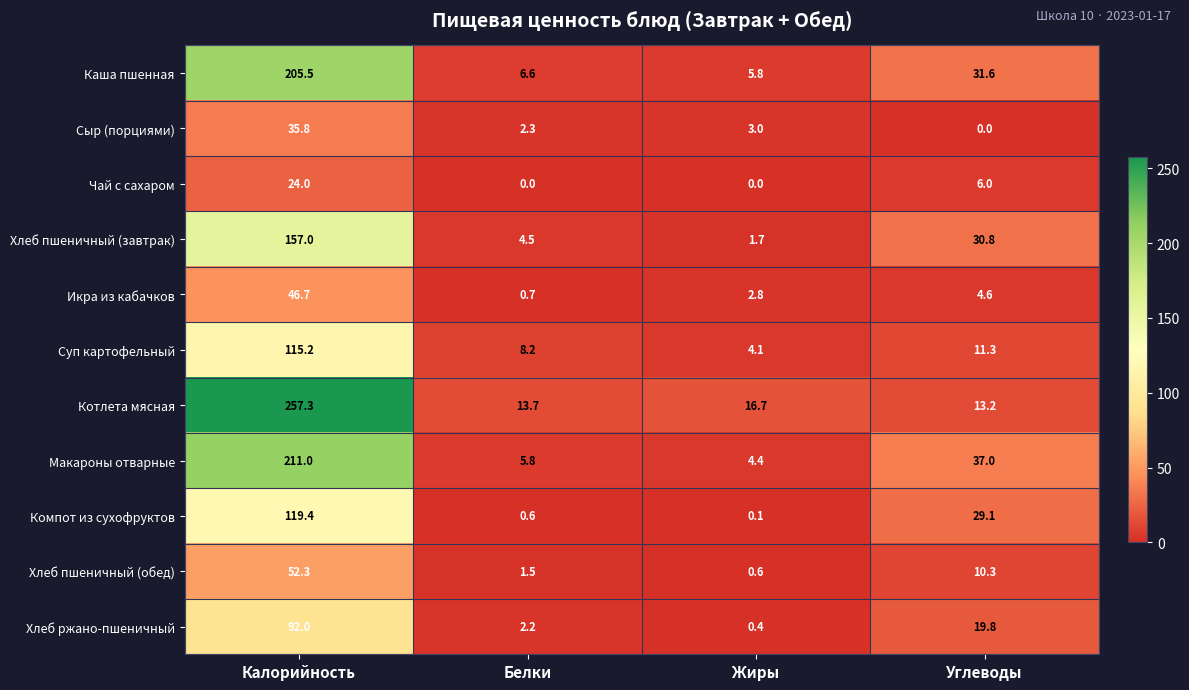

Which category has the highest value across all series?

Калорийность